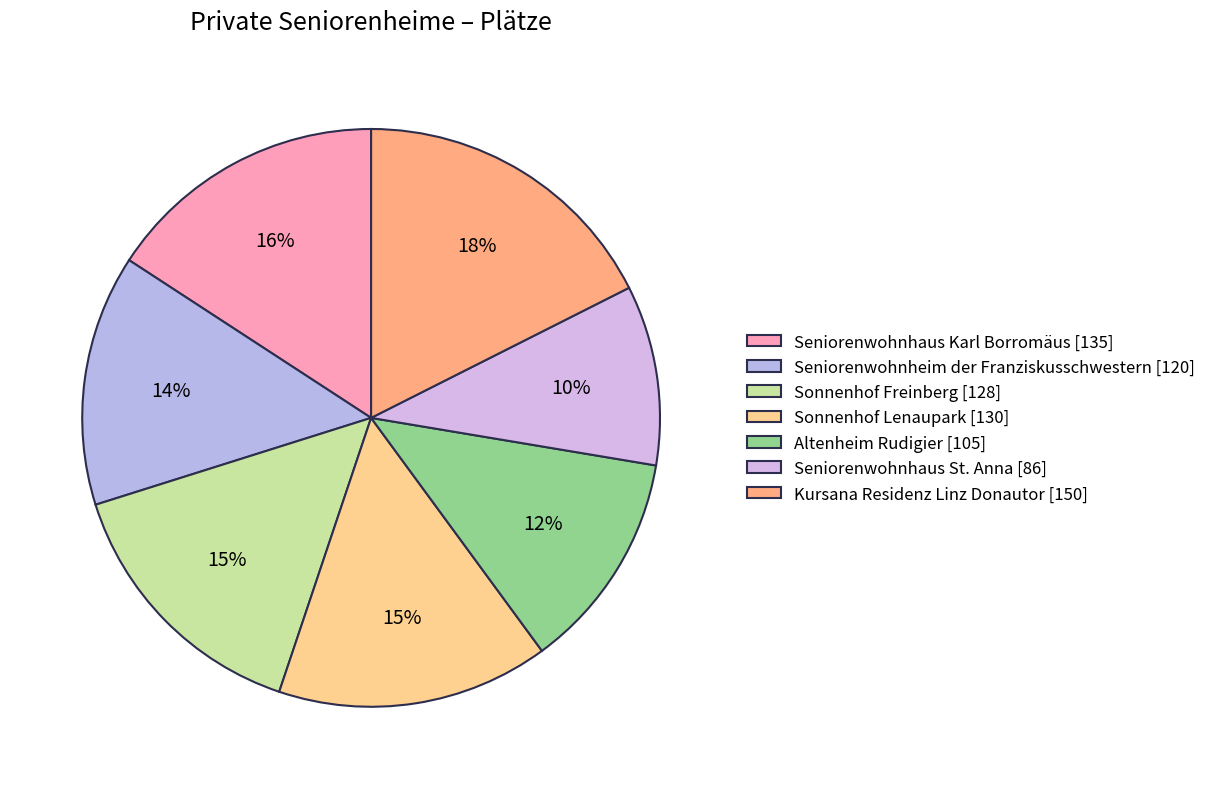

True or false: Seniorenwohnhaus Karl Borromäus accounts for 16% of the total.

True